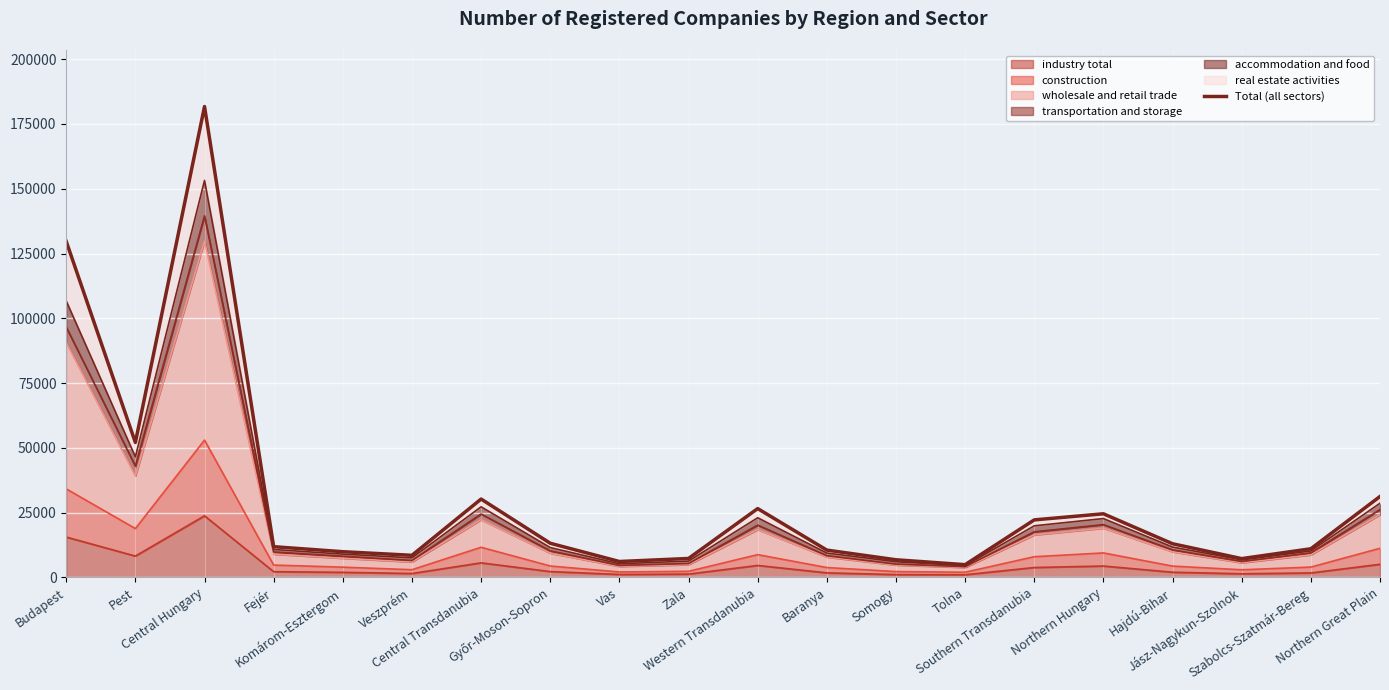

What is the label of the 4th point from the left?

Fejér